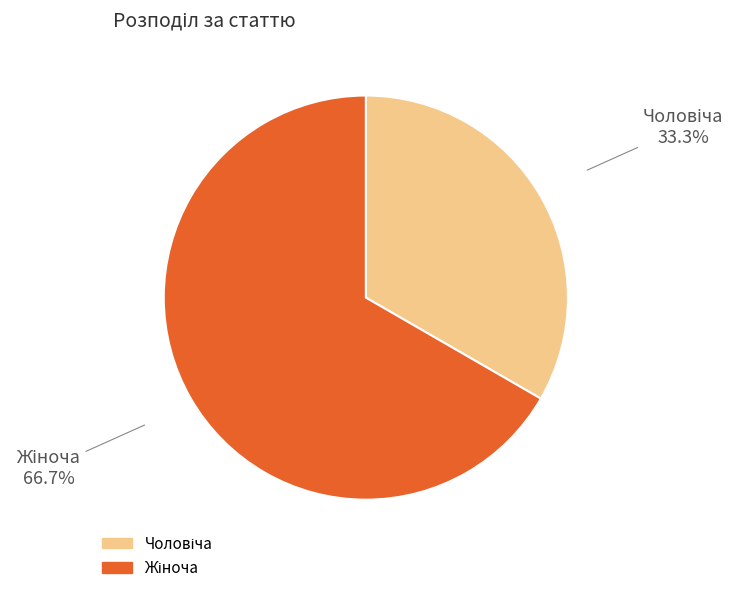

Is there any slice that represents more than half of the pie?

Yes